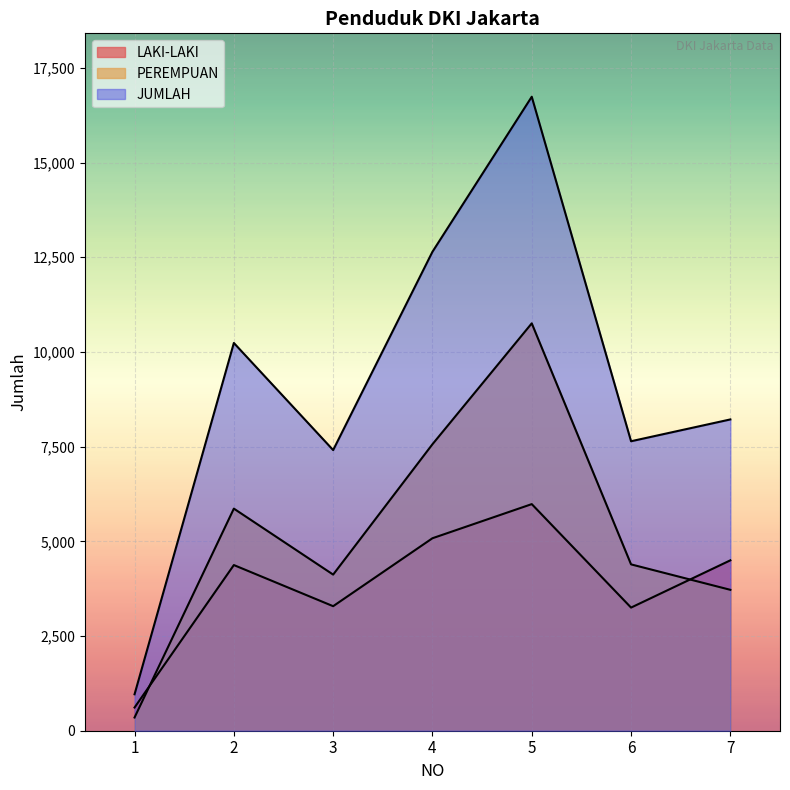

Which category has the lowest value across all series?

1